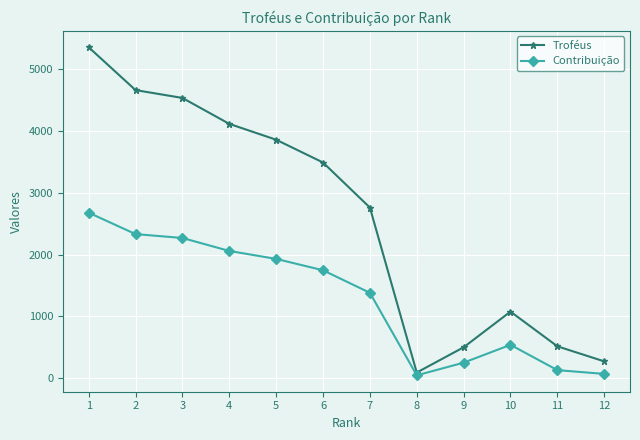

Is this an area chart (filled region under the line)?

No